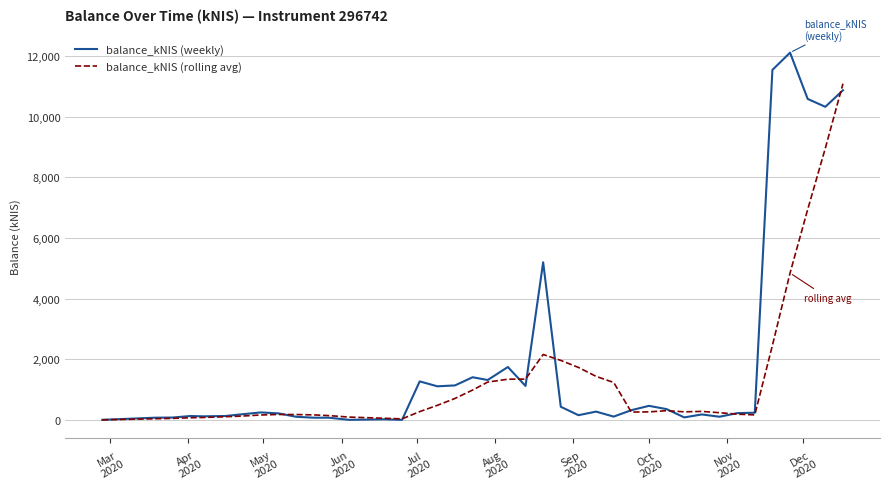

What is the maximum value shown in the chart?

12119.1